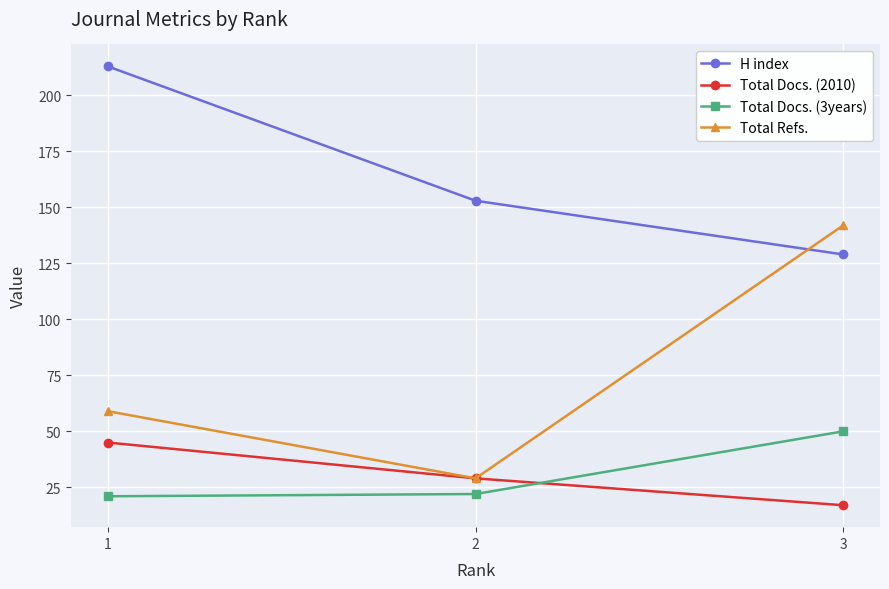

Between 2 and 3, which series saw the biggest shift?

Total Refs.